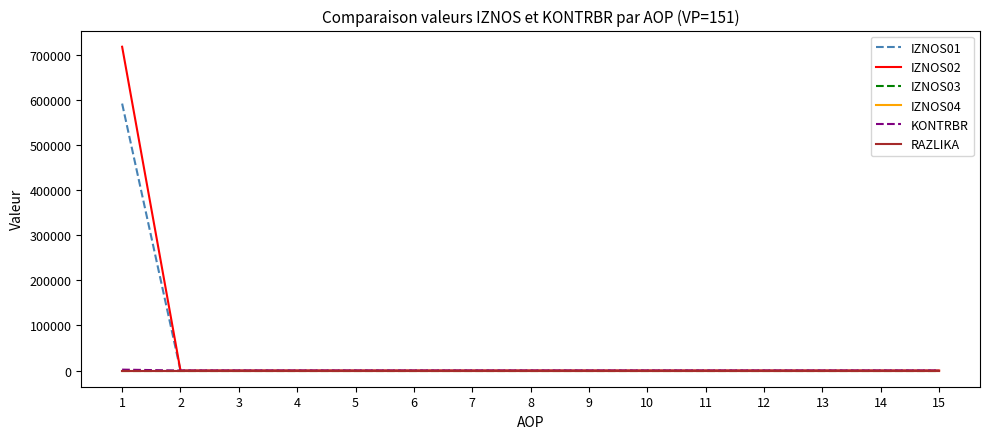

Is it true that IZNOS01 equals -353777.0 at 9?

False